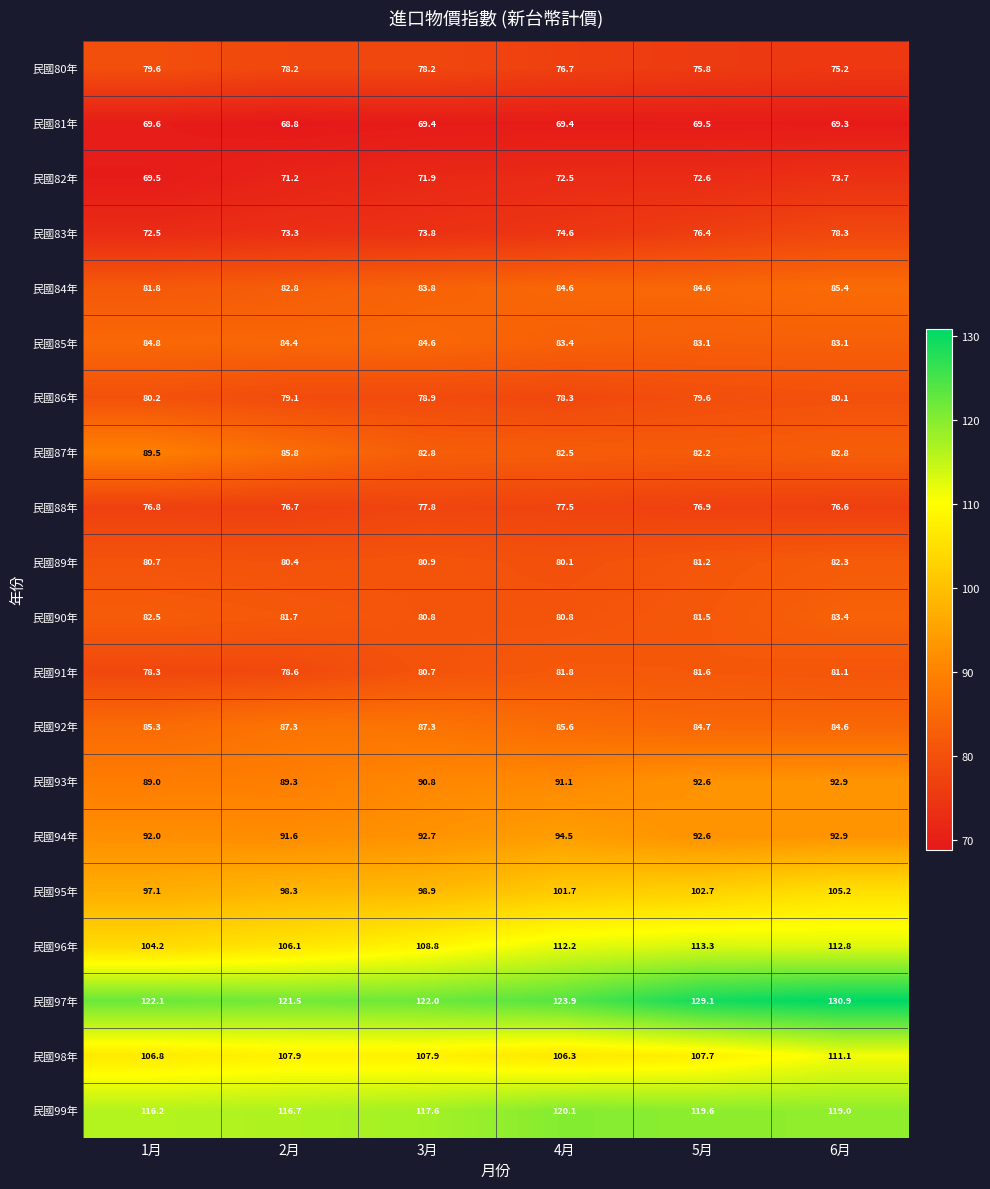

The 民國87年 series shows 82.8 at 6月. True or false?

True